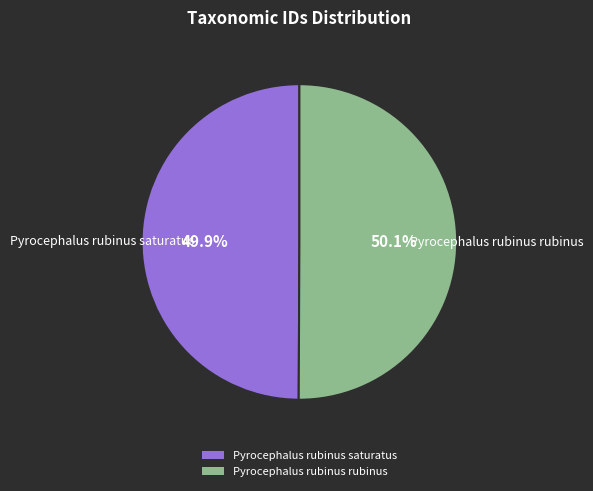

Is there any slice that represents more than half of the pie?

Yes